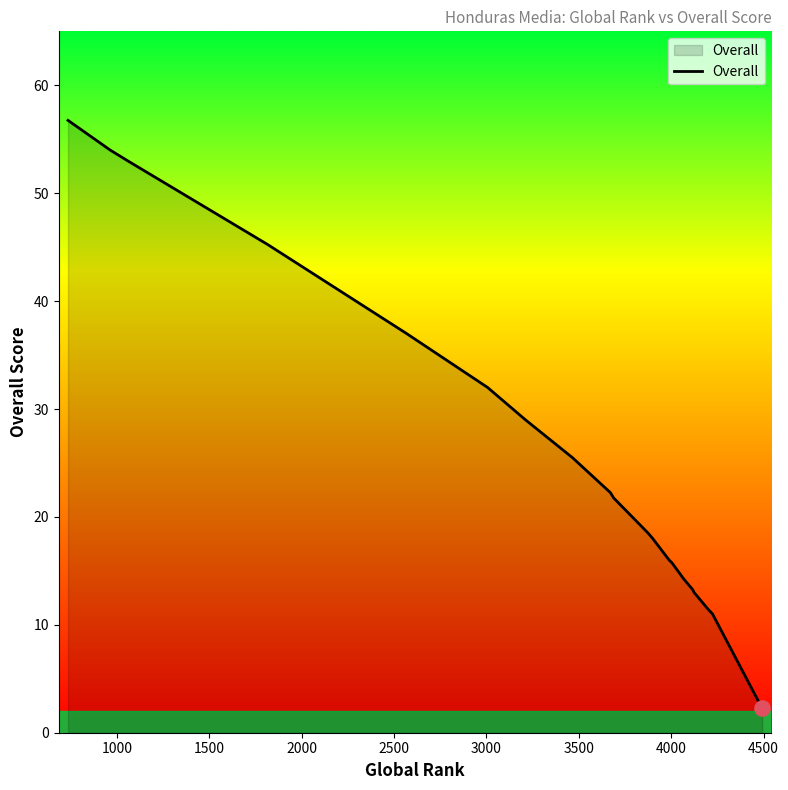

What is the difference between the maximum and minimum values?

54.5